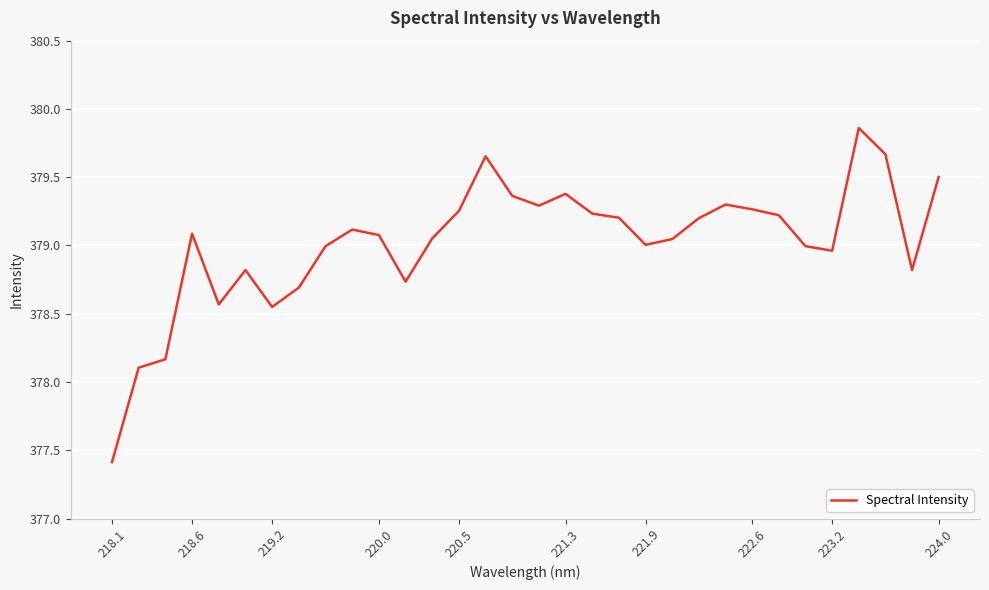

What is the difference between the maximum and minimum values?

2.4